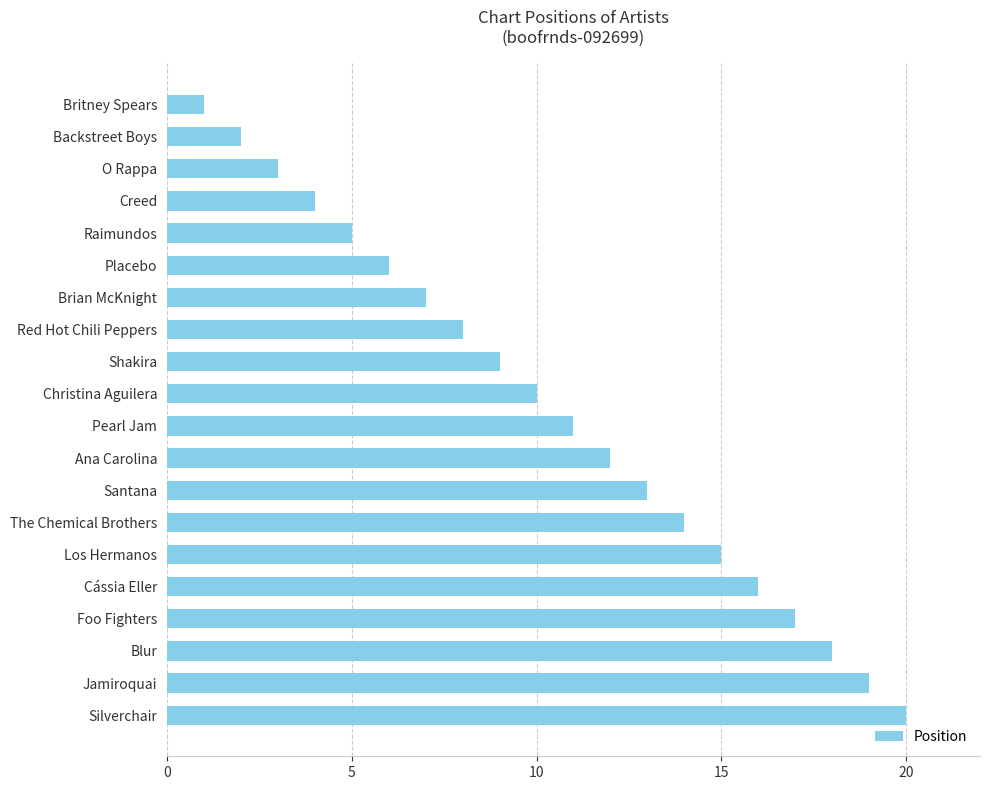

How many bars are there in total?

20